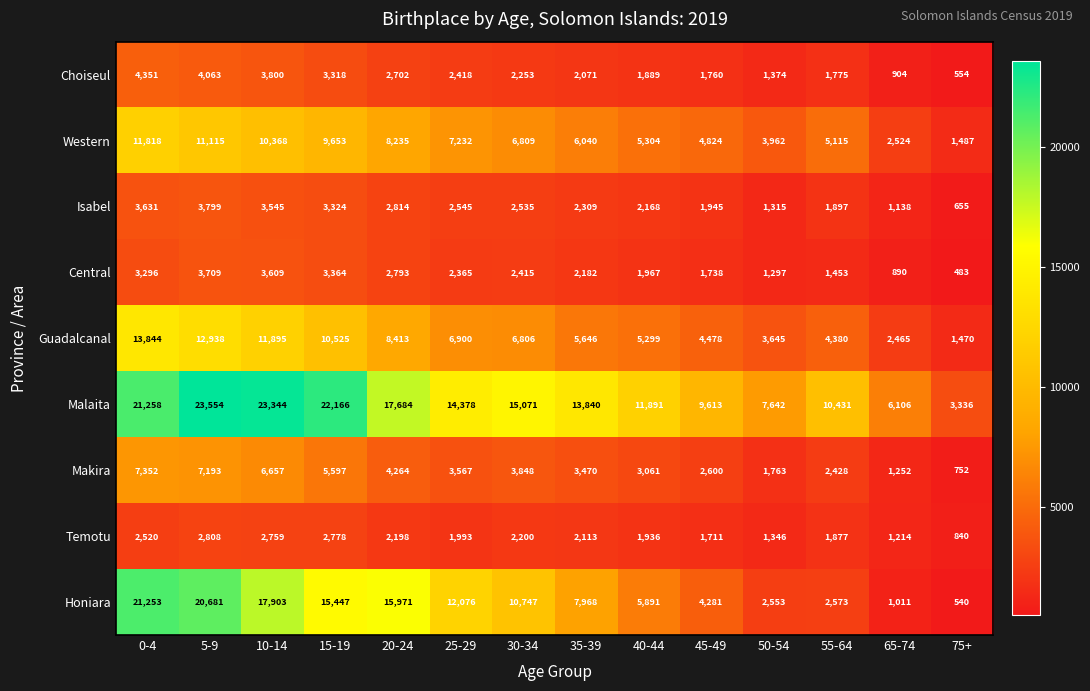

At which label is Temotu closest to 1824?

55-64